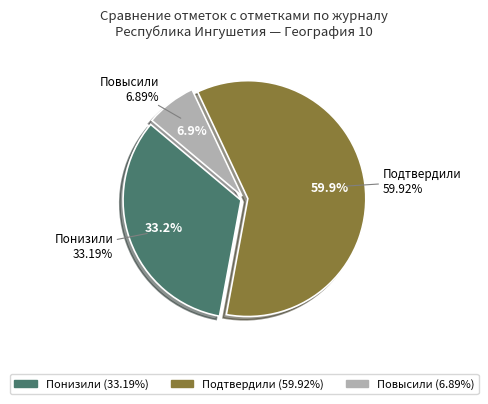

Which category has the biggest portion of the pie?

Подтвердили